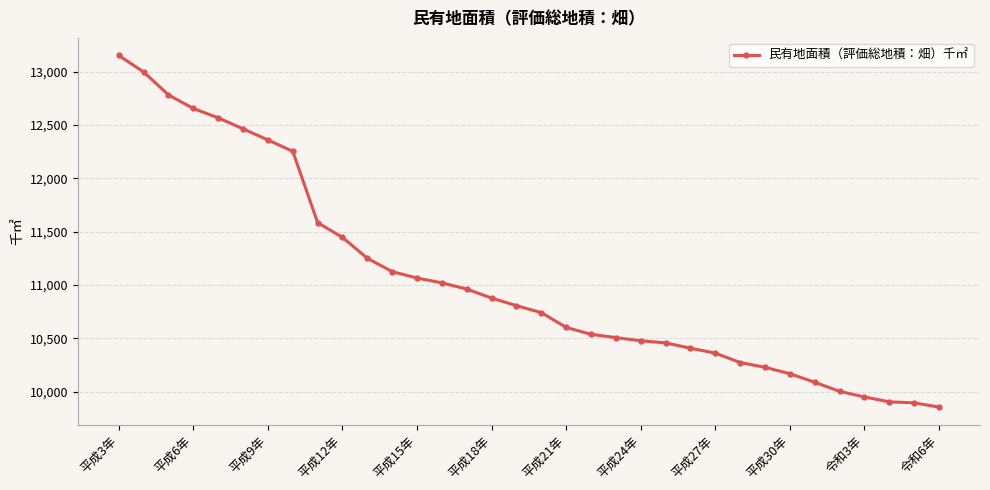

What is the difference between the second highest and minimum values?

3142.0